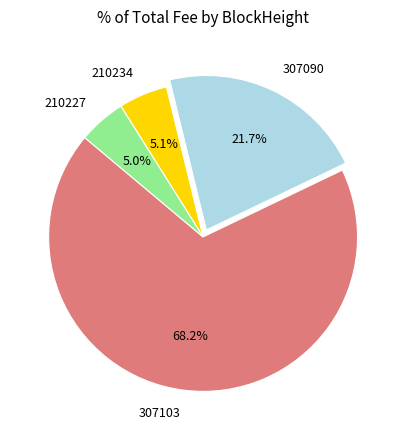

Which has a higher value, 307103 or 210234?

307103